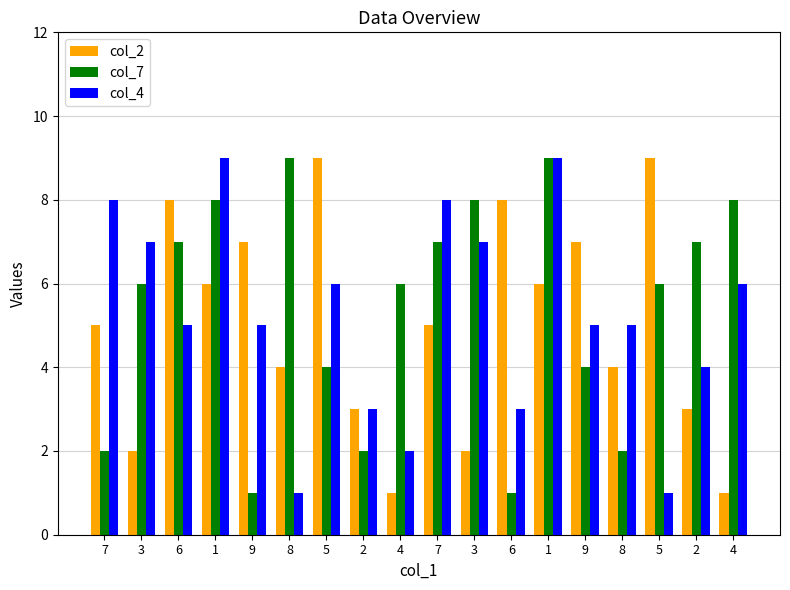

How many groups of bars are there?

18